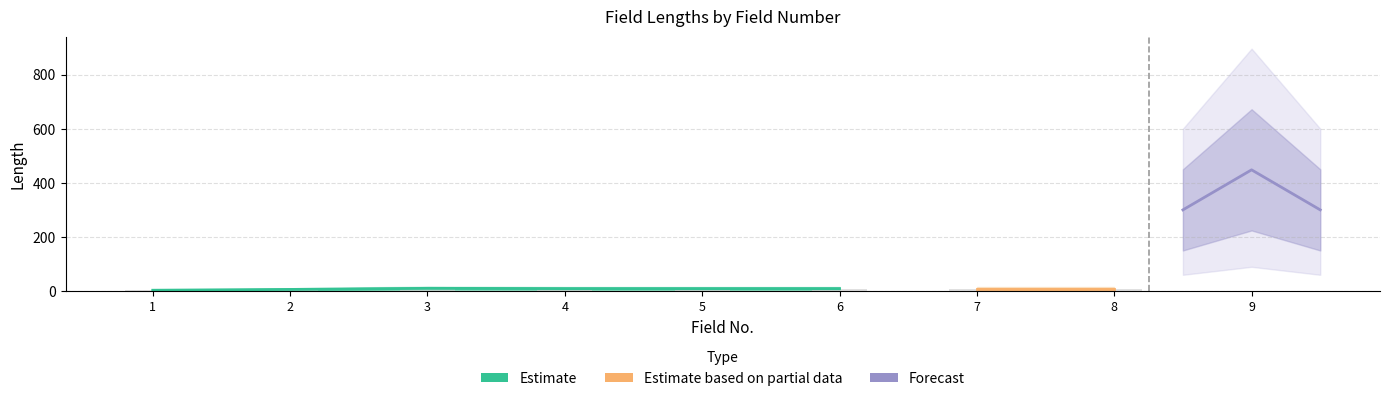

What is the change in value from 3 to 9?

+438